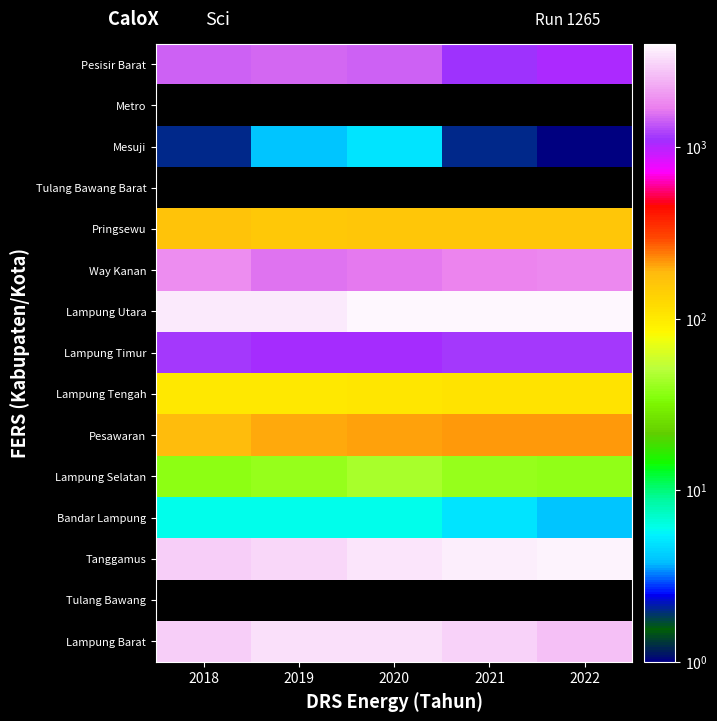

Which category has the highest value across all series?

2022